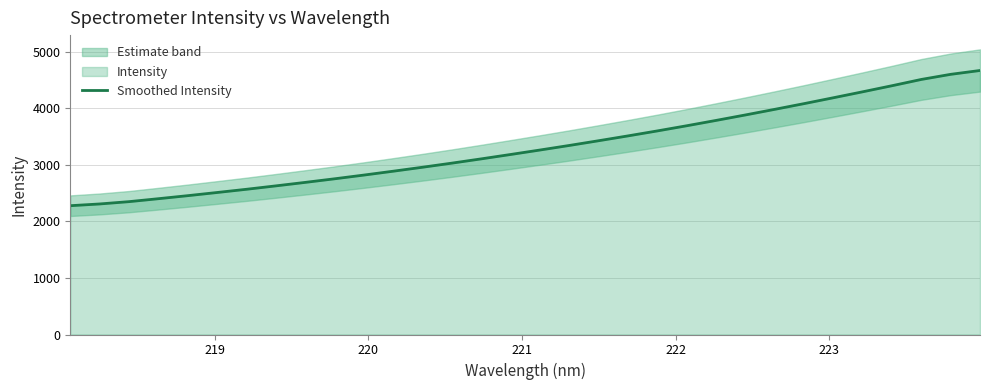

True or false: there are more than 1 points higher than both neighbors.

False